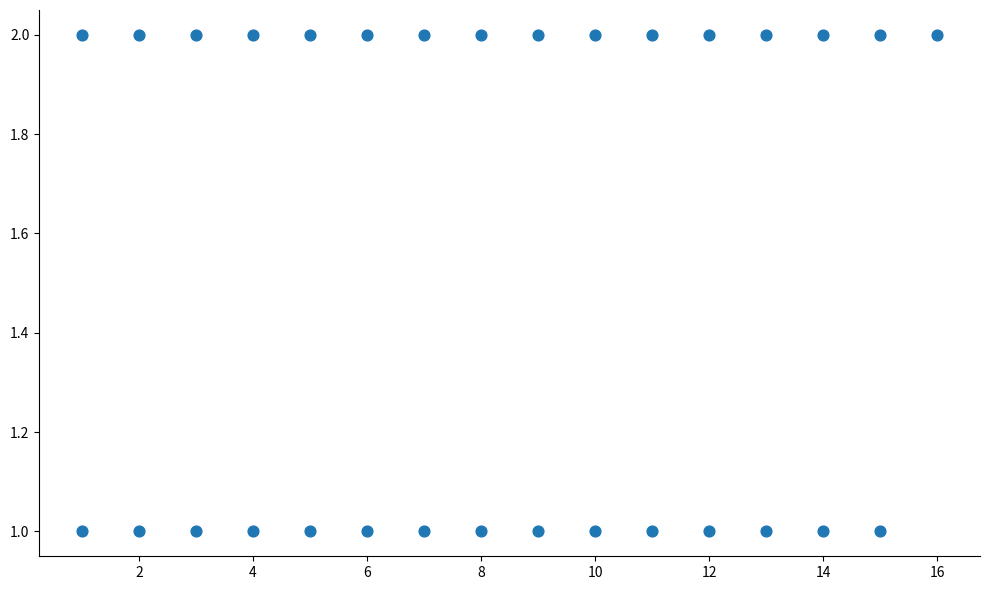

What is the range of X values (max minus min)?

15